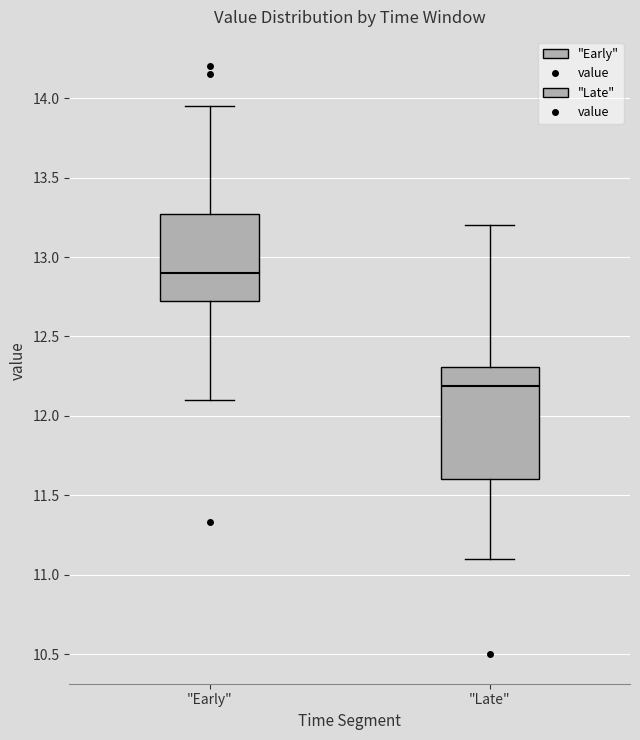

Which box's median line is the highest?

"Early"